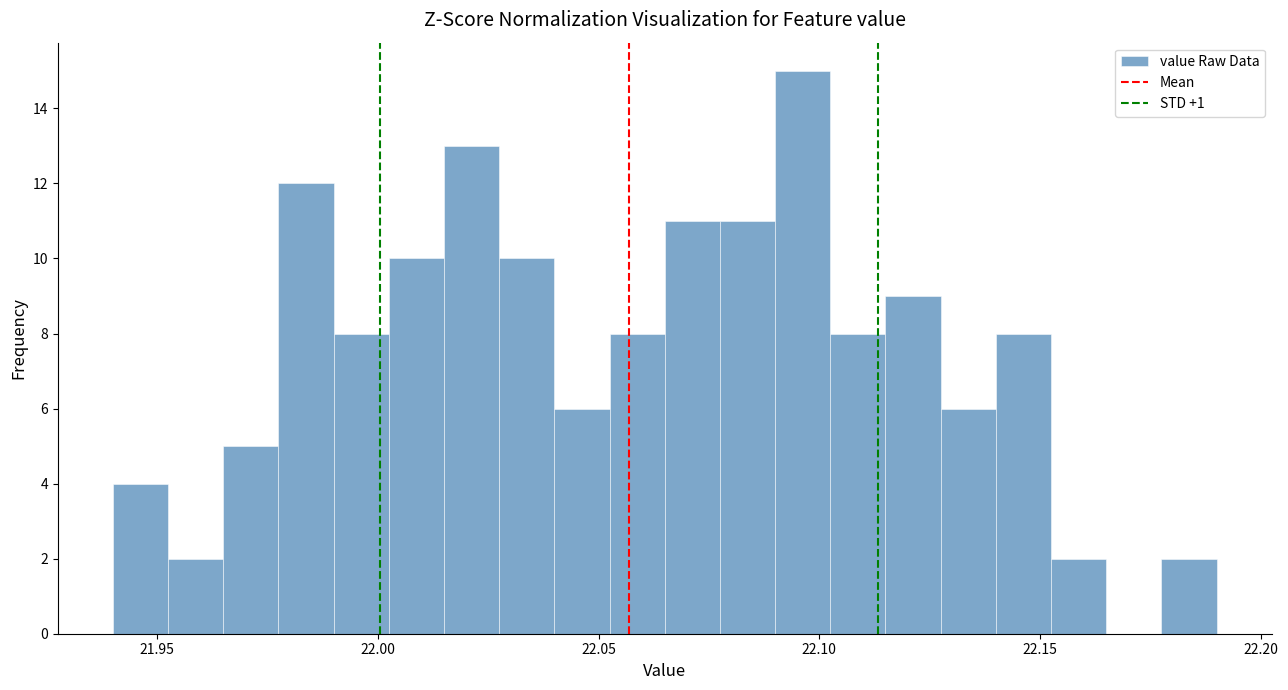

Read against the x-axis, roughly where is the centre of the tallest bar?

22.095